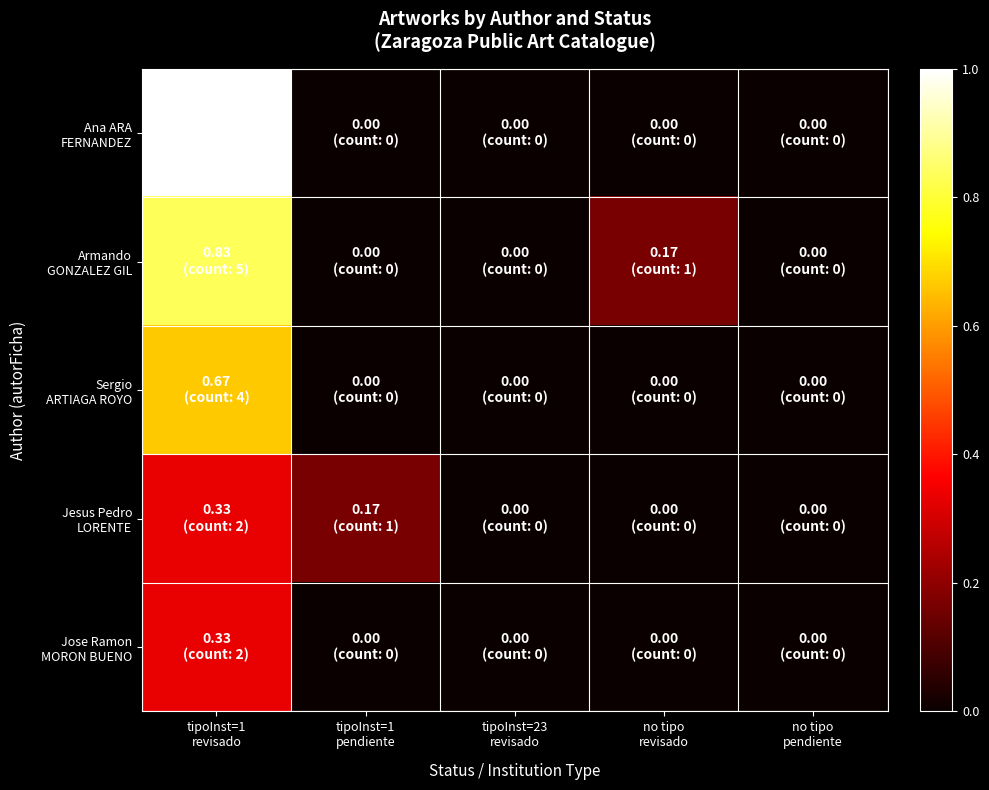

Rank the series at no tipo pendiente from lowest to highest value.

Ana ARA FERNANDEZ, Armando GONZALEZ GIL, Sergio ARTIAGA ROYO, Jesus Pedro LORENTE, Jose Ramon MORON BUENO